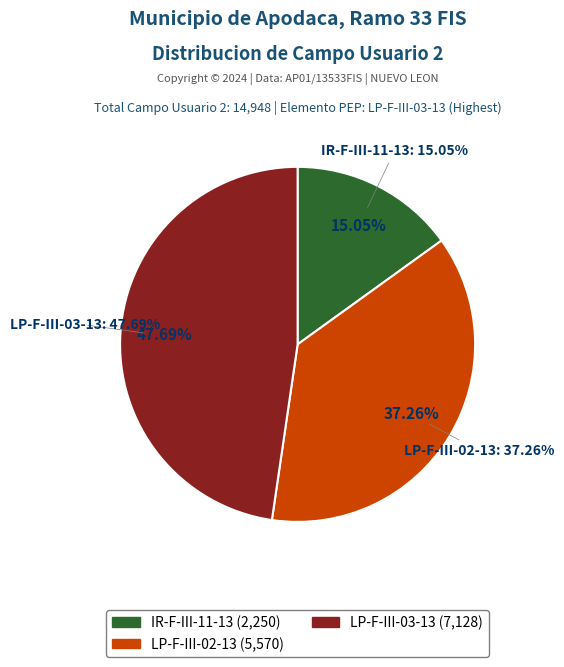

True or false: IR-F-III-11-13 accounts for 3% of the total.

False